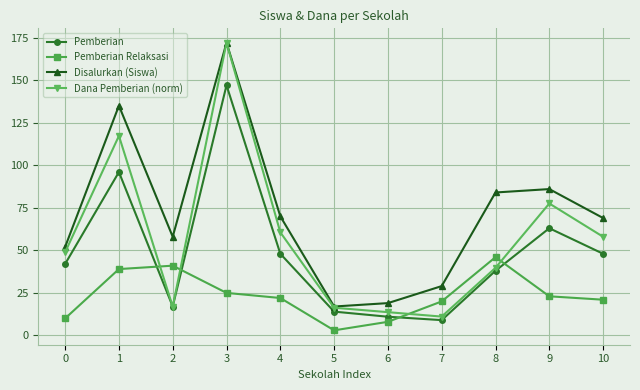

True or false: Pemberian has a value of 107.2 at 9.

False